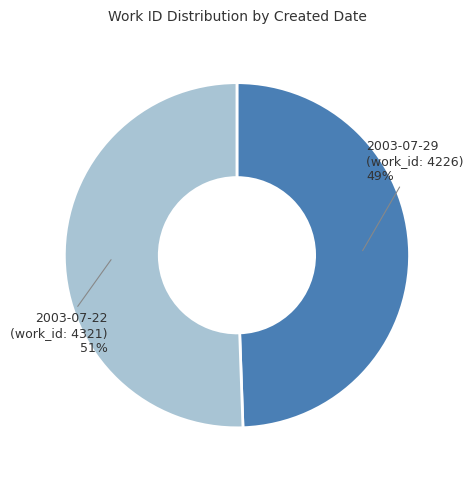

Combined, do 2003-07-22 (work_id: 4321) and 2003-07-29 (work_id: 4226) account for over 50%?

Yes